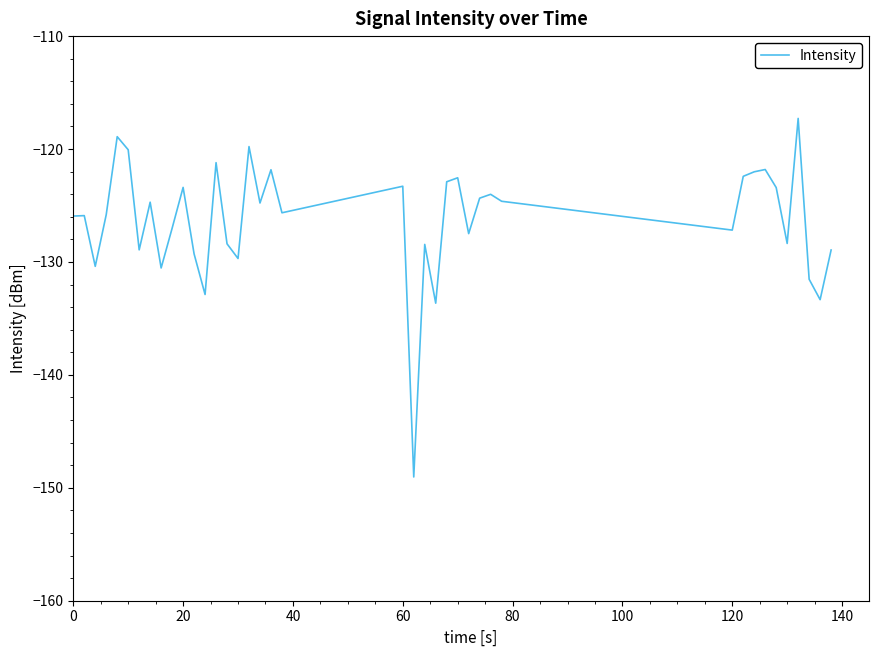

What is the minimum value shown in the chart?

-149.0